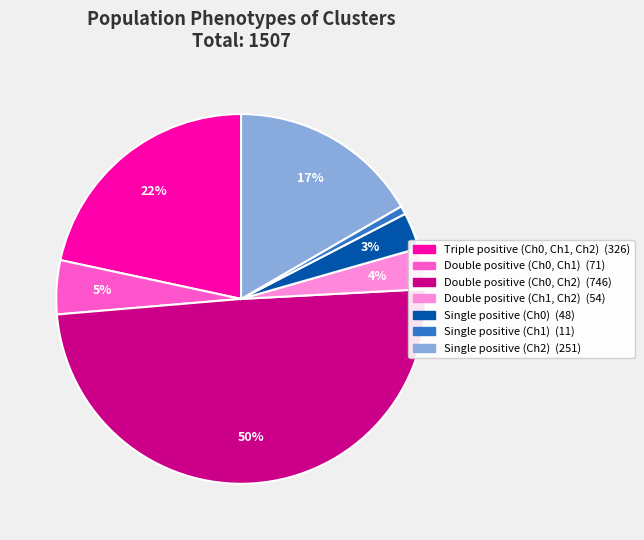

To the nearest percent, what percentage of the pie is Single positive (Ch1)?

1%